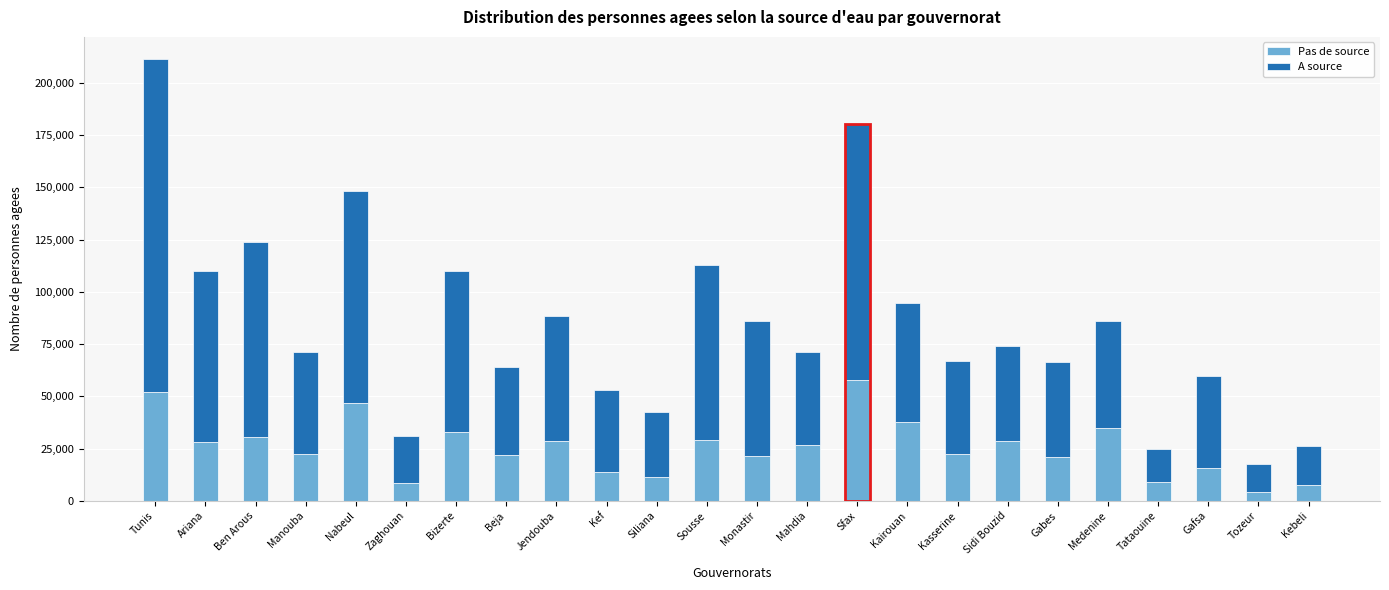

The Pas de source series shows 7943.2 at Gafsa. True or false?

False